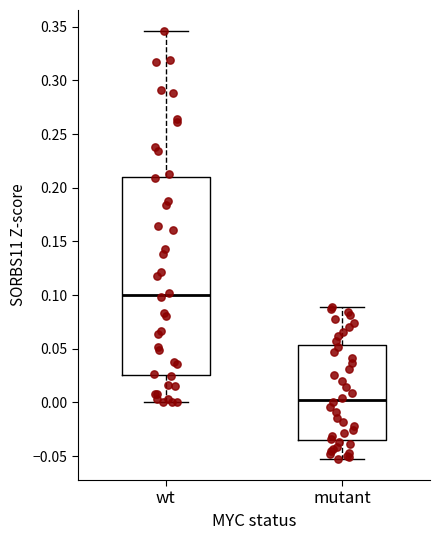

Reading left to right, read every box against the y-axis: the position of its median line, the range the box covers, and the ends of its whiskers. The values are not printed on the chart, so give them approximately, as read against the axis.

wt: median 0.100, box 0.025 to 0.210, whiskers 0.000 to 0.345
mutant: median 0.000, box -0.035 to 0.055, whiskers -0.050 to 0.090